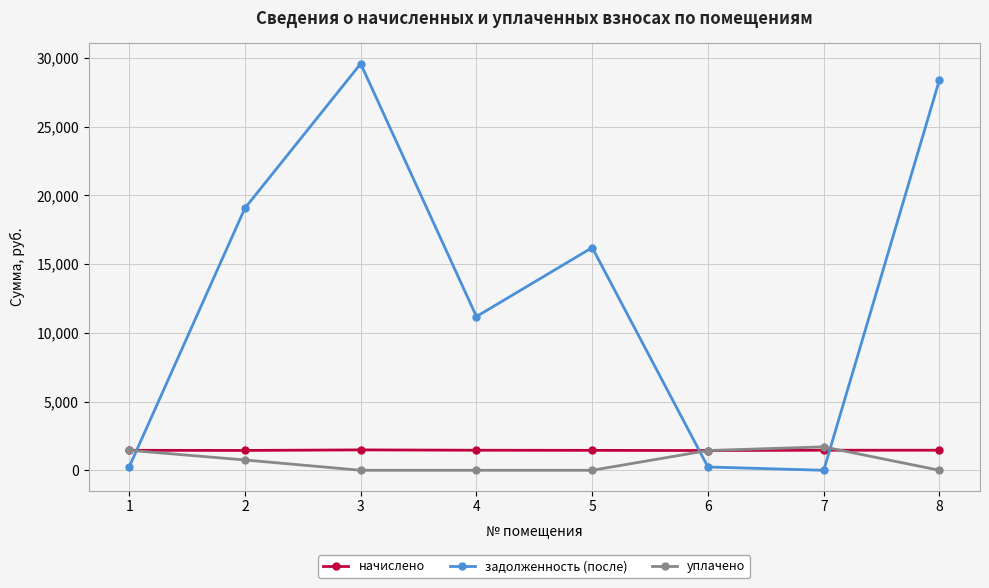

What is the sum of all уплачено values?

5341.5